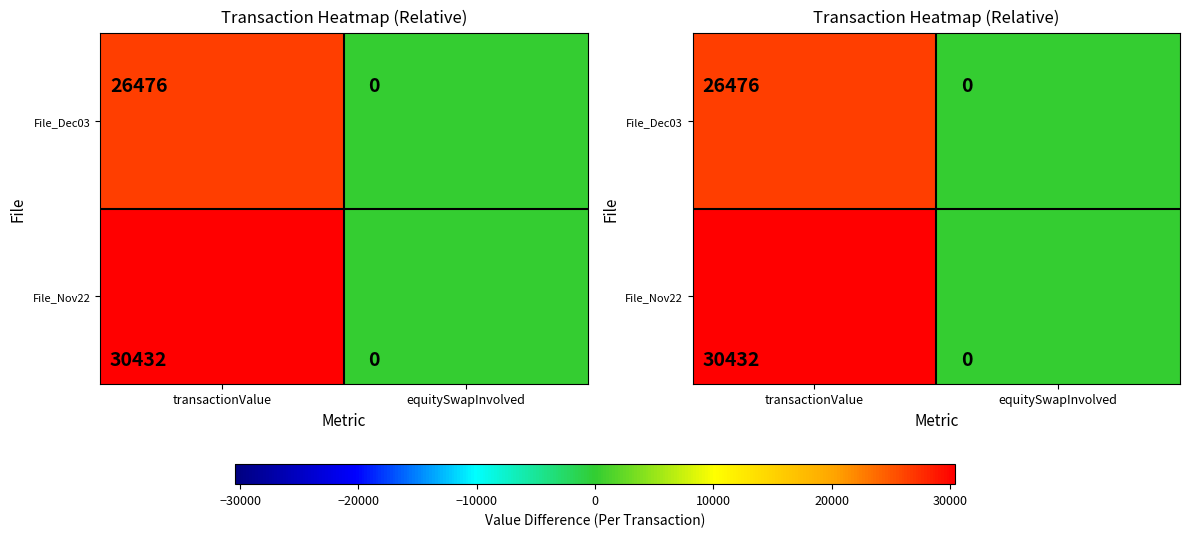

How many distinct data groups are displayed?

2